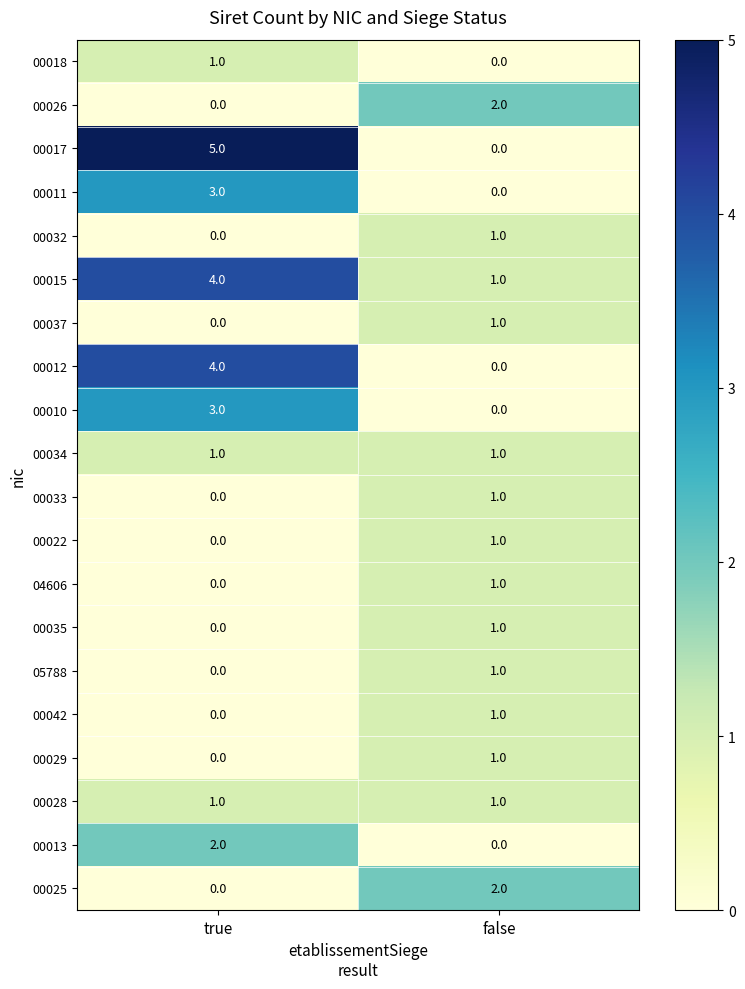

List the labels in order of 00035 value, largest first.

false, true